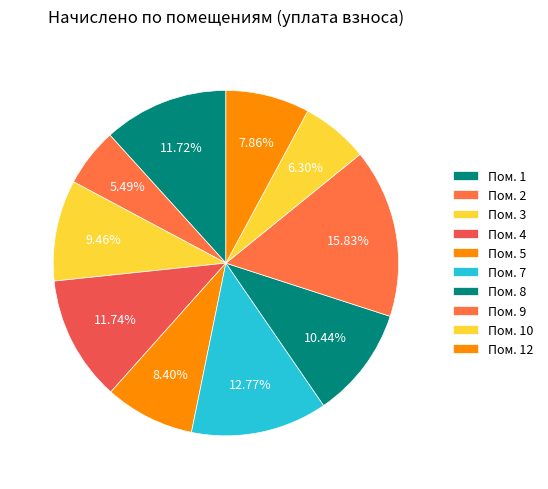

Which slice is the largest?

9